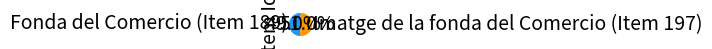

Is the sum of Fonda del Comercio (Item 189) and Imatge de la fonda del Comercio (Item 197) greater than half?

Yes